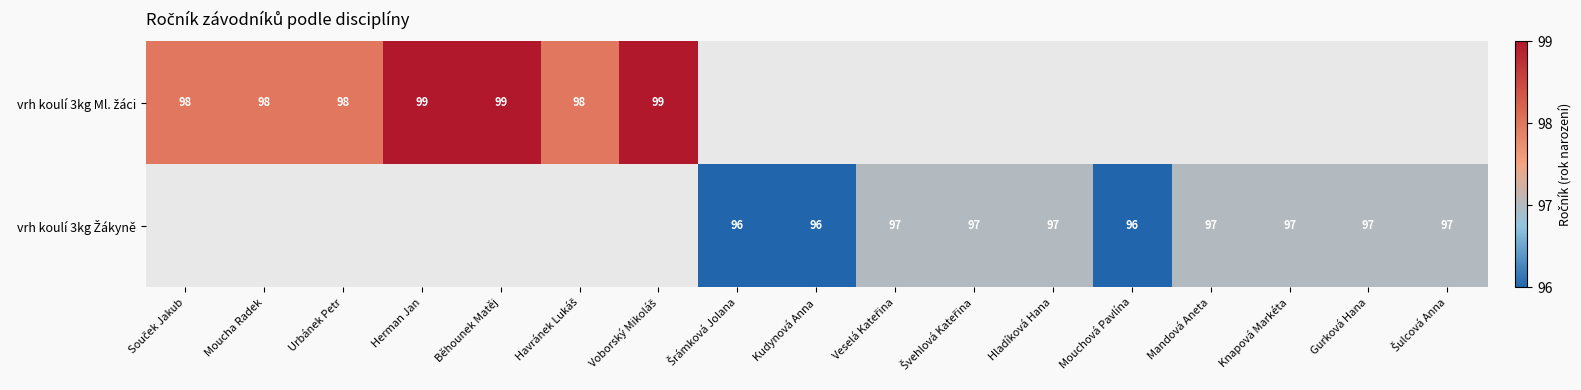

Which label corresponds to the largest value in the chart?

Herman Jan